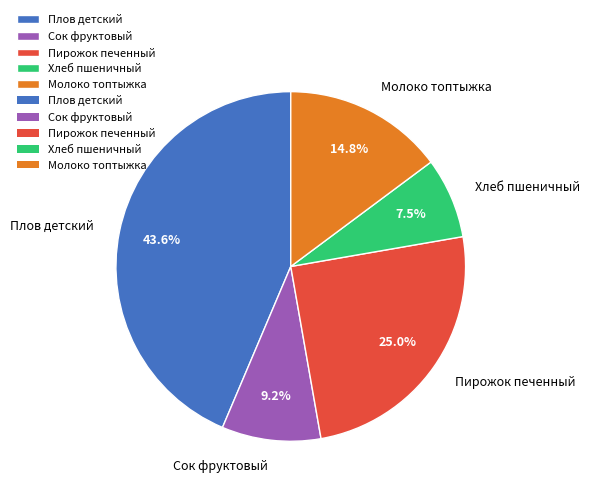

Is Сок фруктовый the majority of the pie?

No